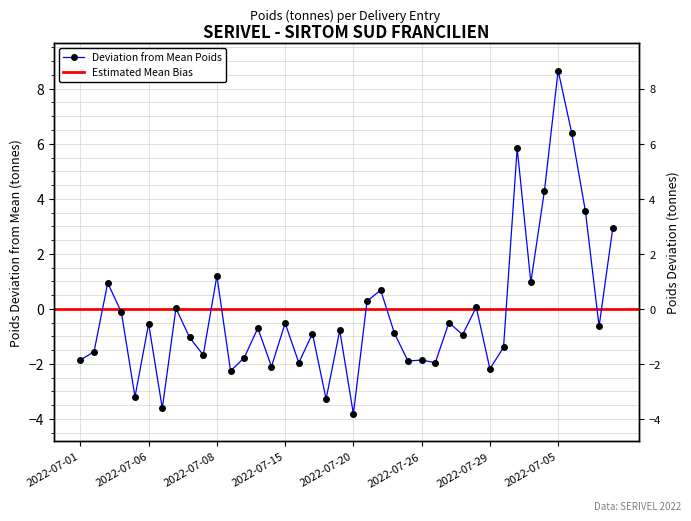

Which label corresponds to the largest value in the chart?

2022-07-05